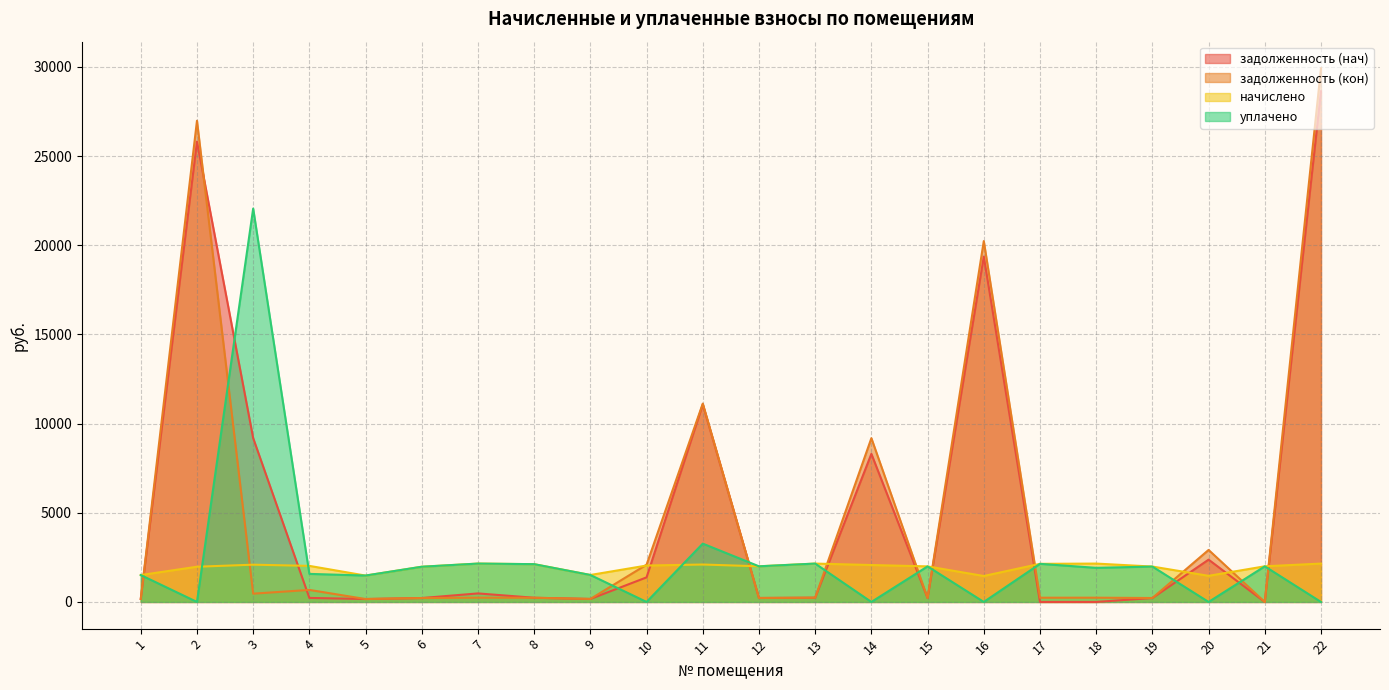

What is the total value across all series at 7?

5019.9